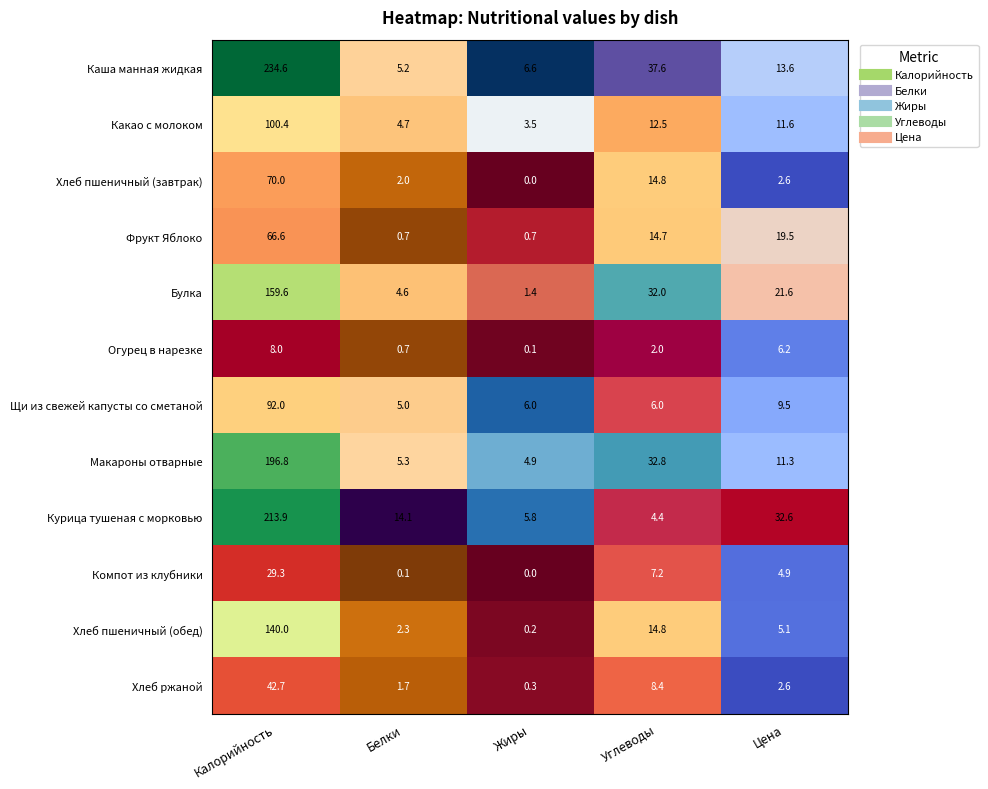

List the series in order of their peak value, lowest first.

Огурец в нарезке, Компот из клубники, Хлеб ржаной, Фрукт Яблоко, Хлеб пшеничный (завтрак), Щи из свежей капусты со сметаной, Какао с молоком, Хлеб пшеничный (обед), Булка, Макароны отварные, Курица тушеная с морковью, Каша манная жидкая